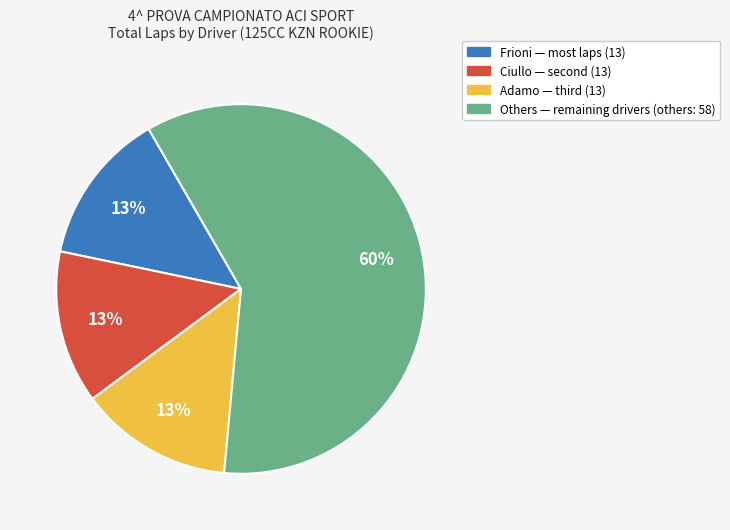

Is there a majority slice in this chart?

Yes